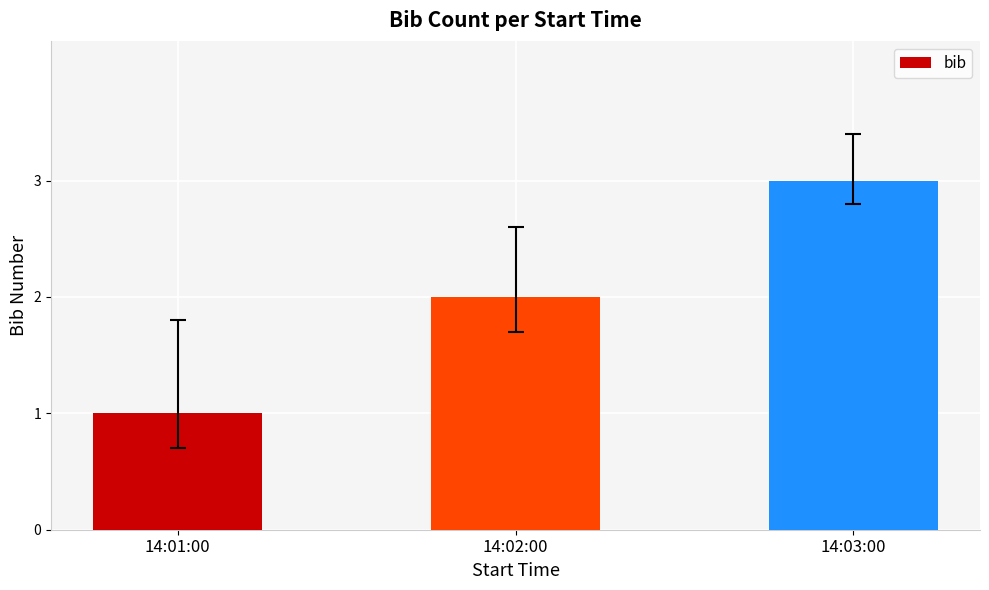

Reading left to right, transcribe all the data shown in this chart.

14:01:00=1	14:02:00=2	14:03:00=3